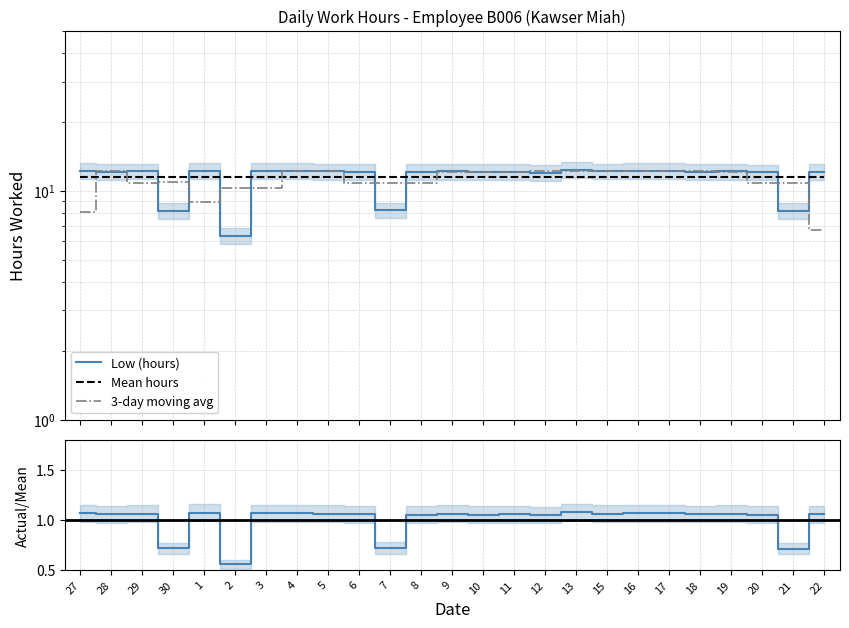

What is the label of the 20th point from the right?

2